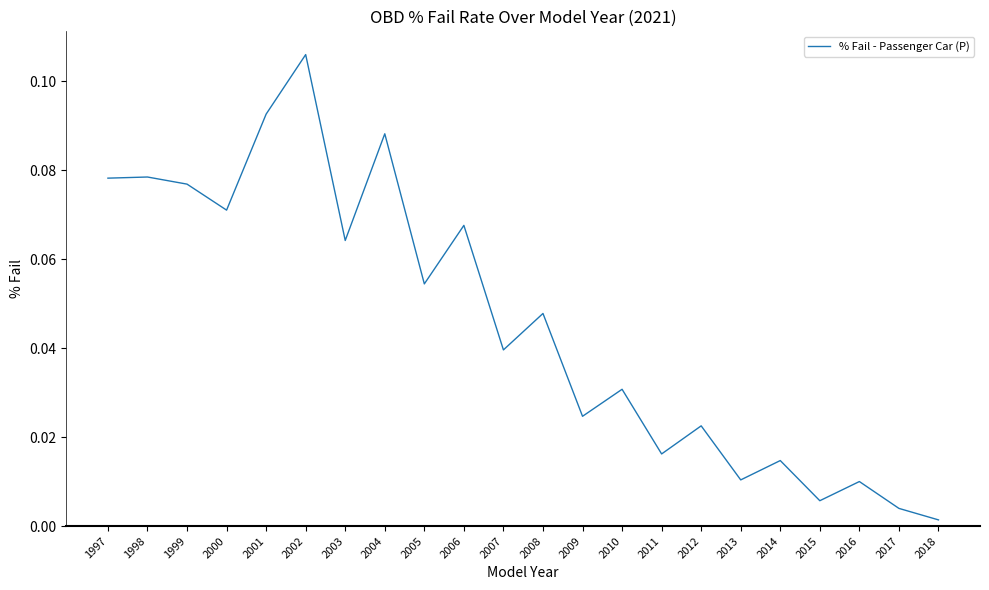

Which category has the lowest value across all series?

2018